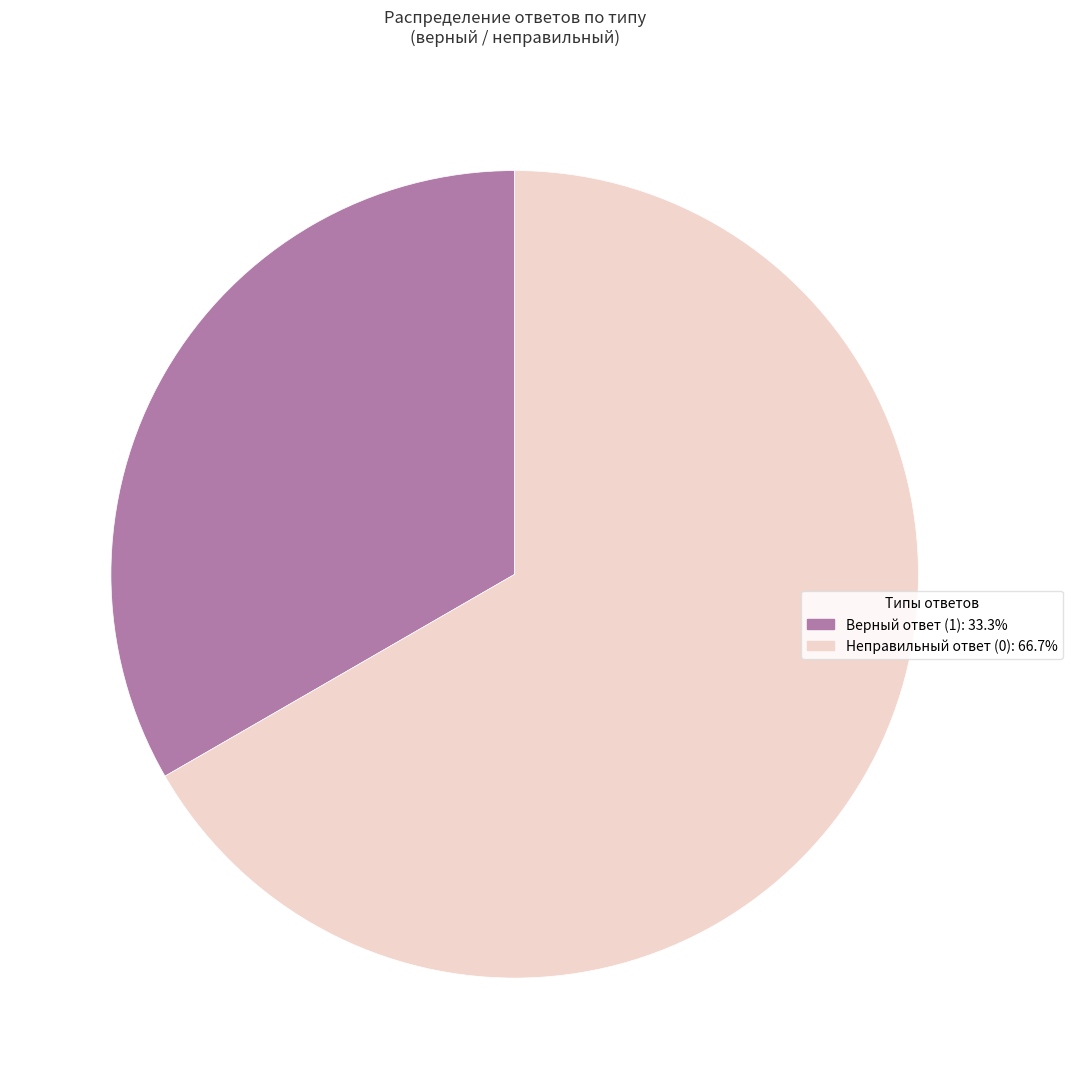

True or false: Верный ответ (1) accounts for 33% of the total.

True